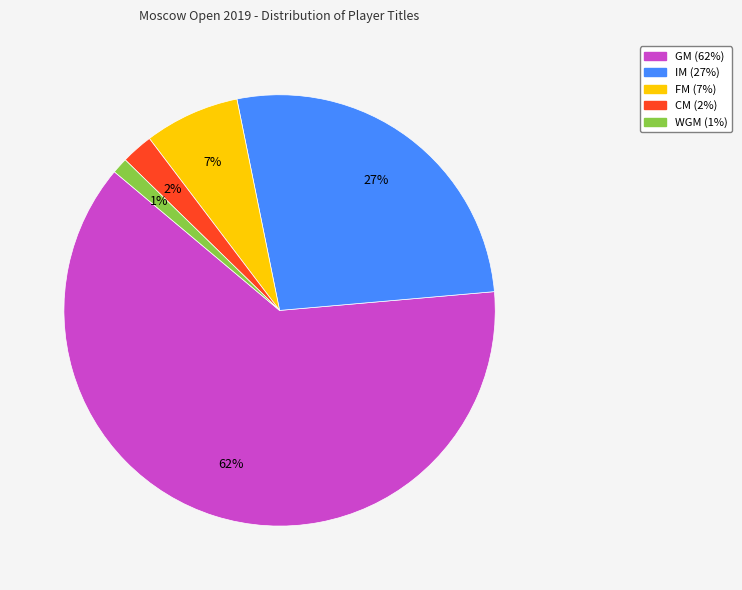

To the nearest percent, what is the average slice percentage?

20%